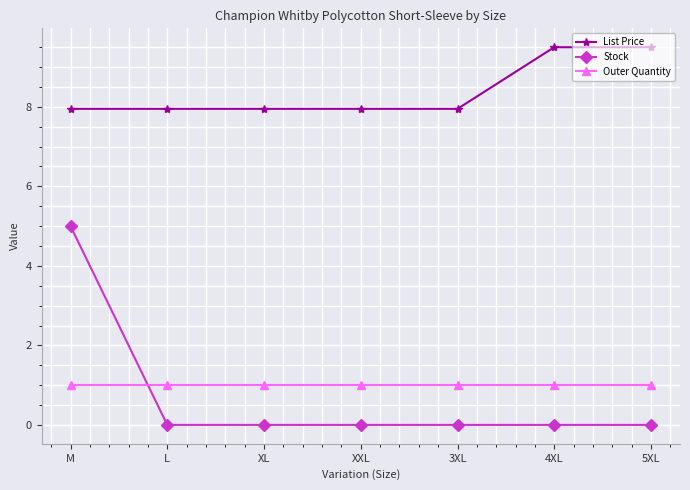

What is the sum of the Outer Quantity values at 5XL and XXL?

2.0